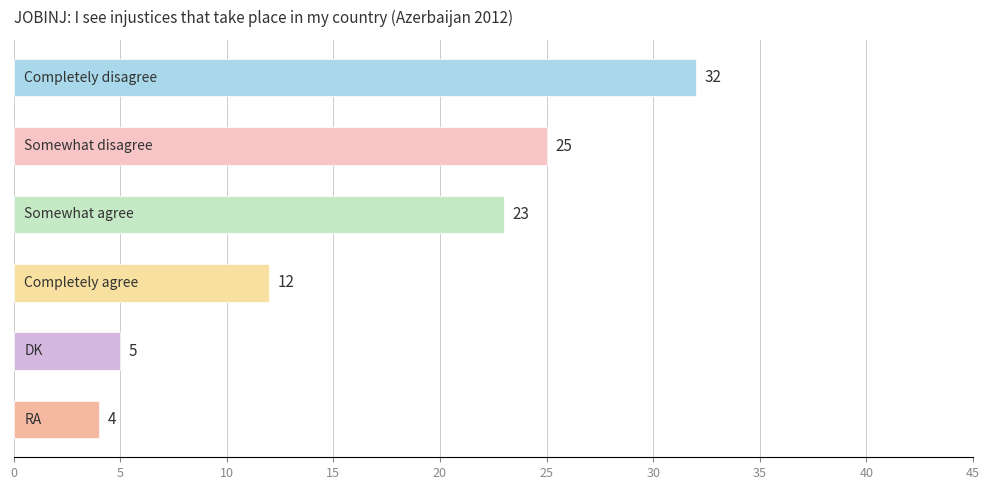

What is the difference between the maximum and second lowest values?

27